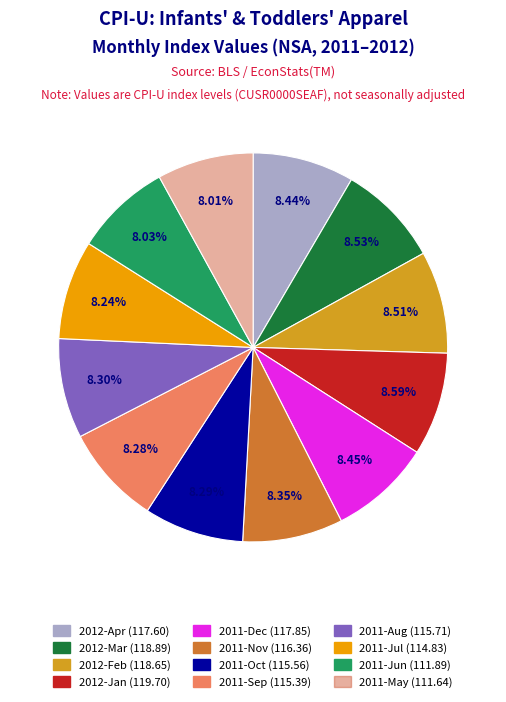

Combined, do 2011-Sep and 2011-Aug account for over 50%?

No